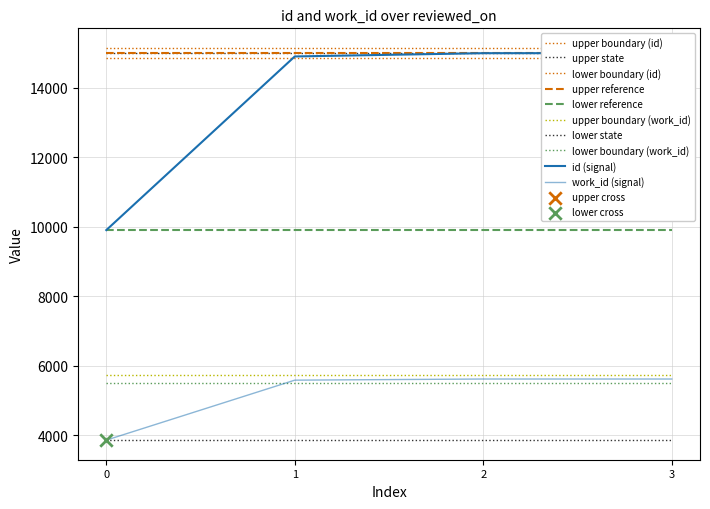

At how many categories does at least one series exceed 7186?

4